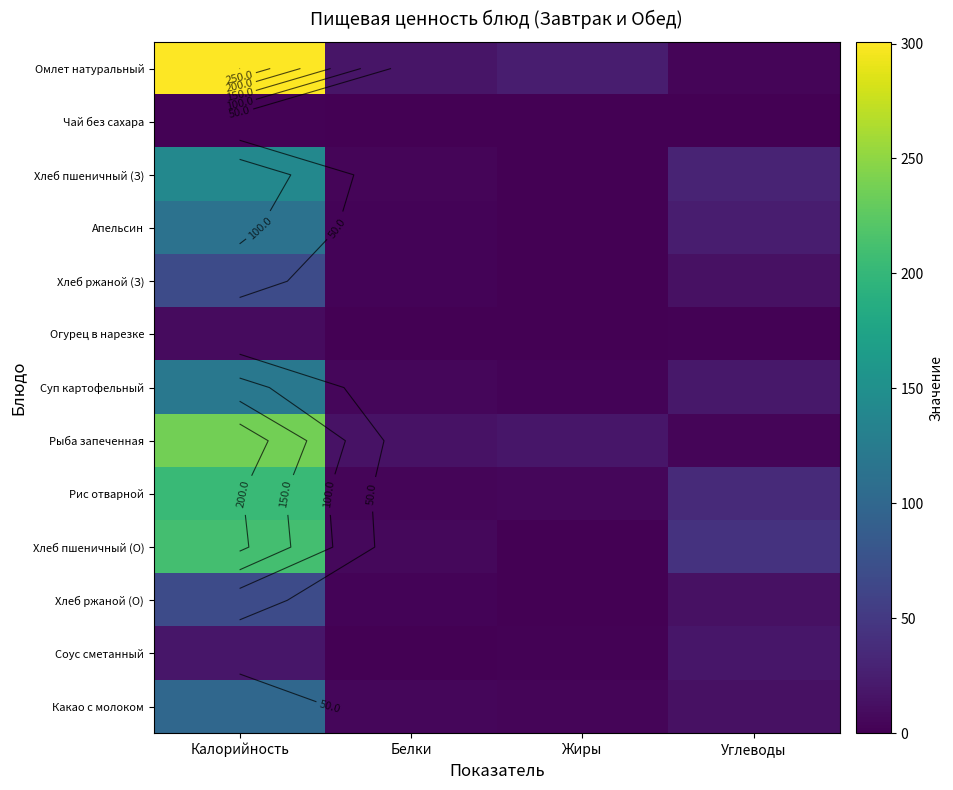

How many values in the Соус сметанный series are below 18?

2